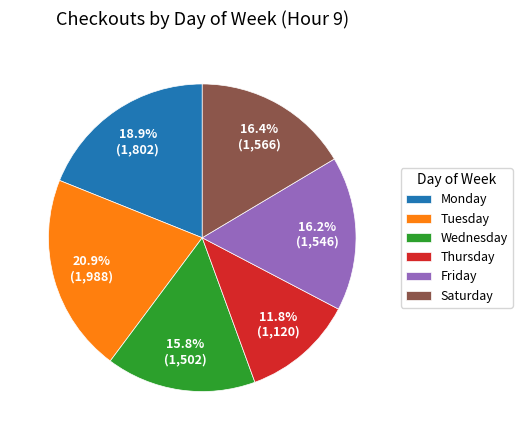

What percentage do Saturday and Thursday together represent?

28.2%